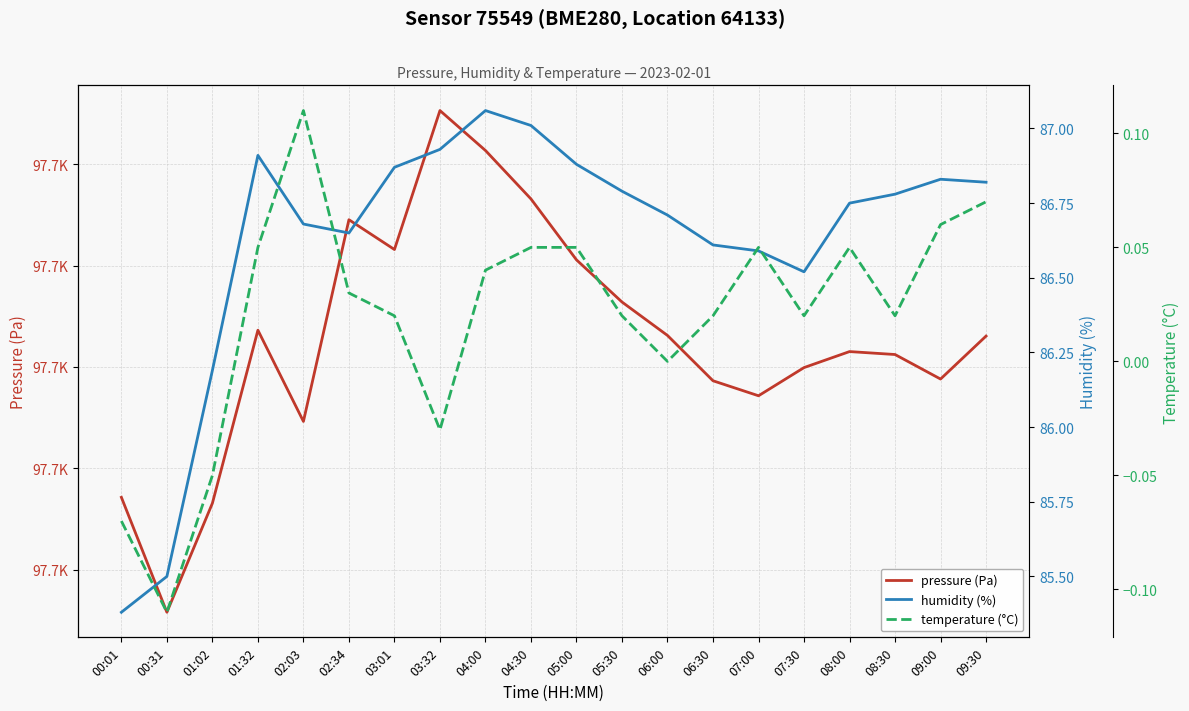

True or false: pressure (Pa) has more than 1 points higher than both neighbors.

True